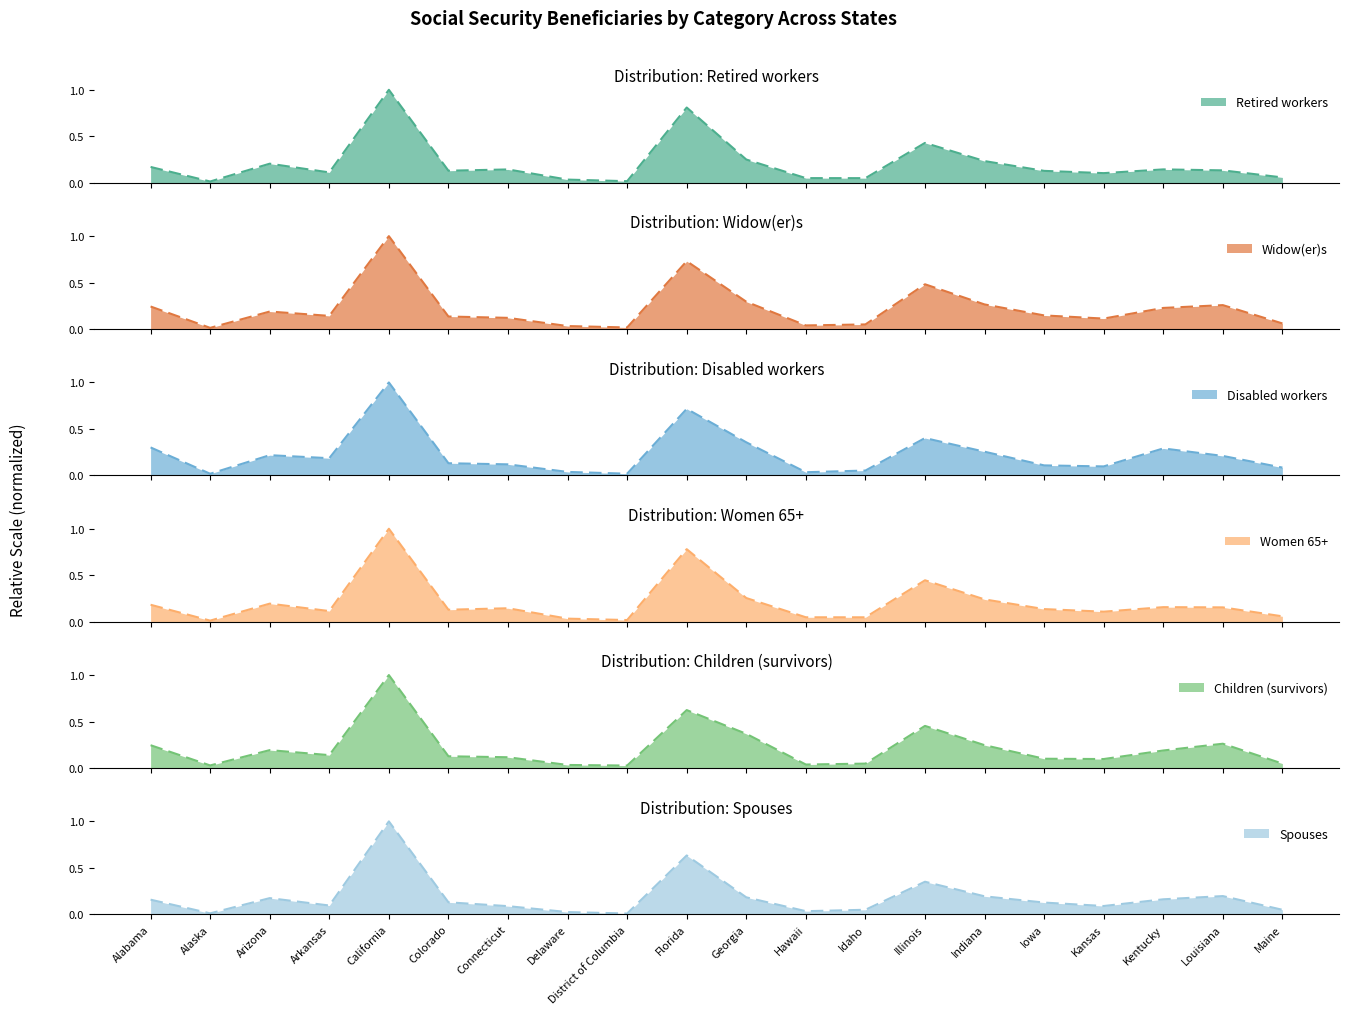

Is it true that Retired workers equals 0.0 at Maine?

False